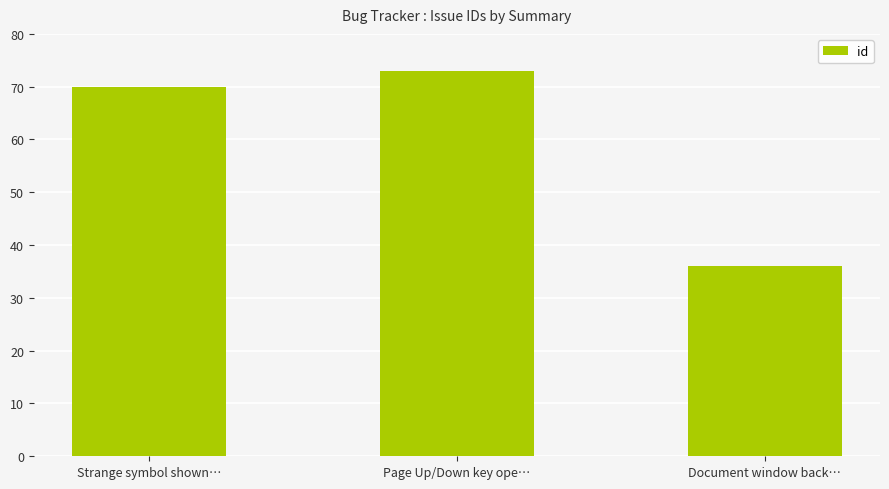

True or false: the data shows 8 at Document window back….

False